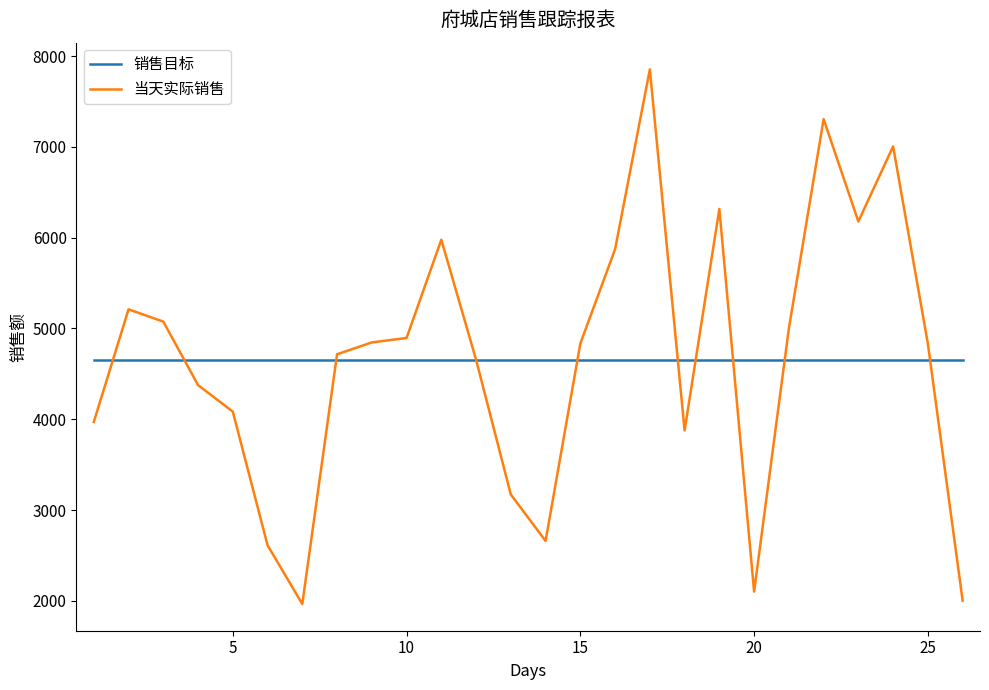

What is the greatest value displayed?

7854.5